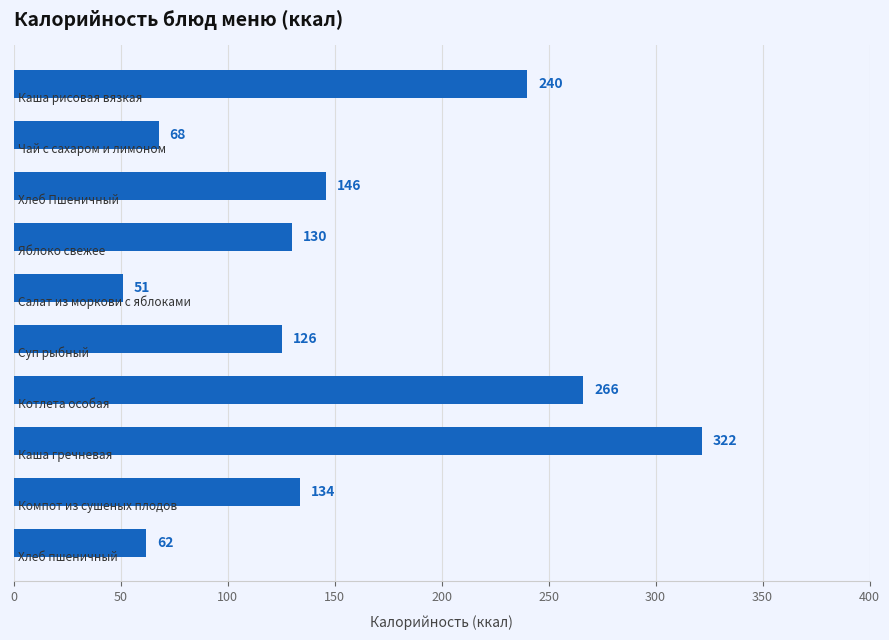

What is the minimum value shown in the chart?

51.2